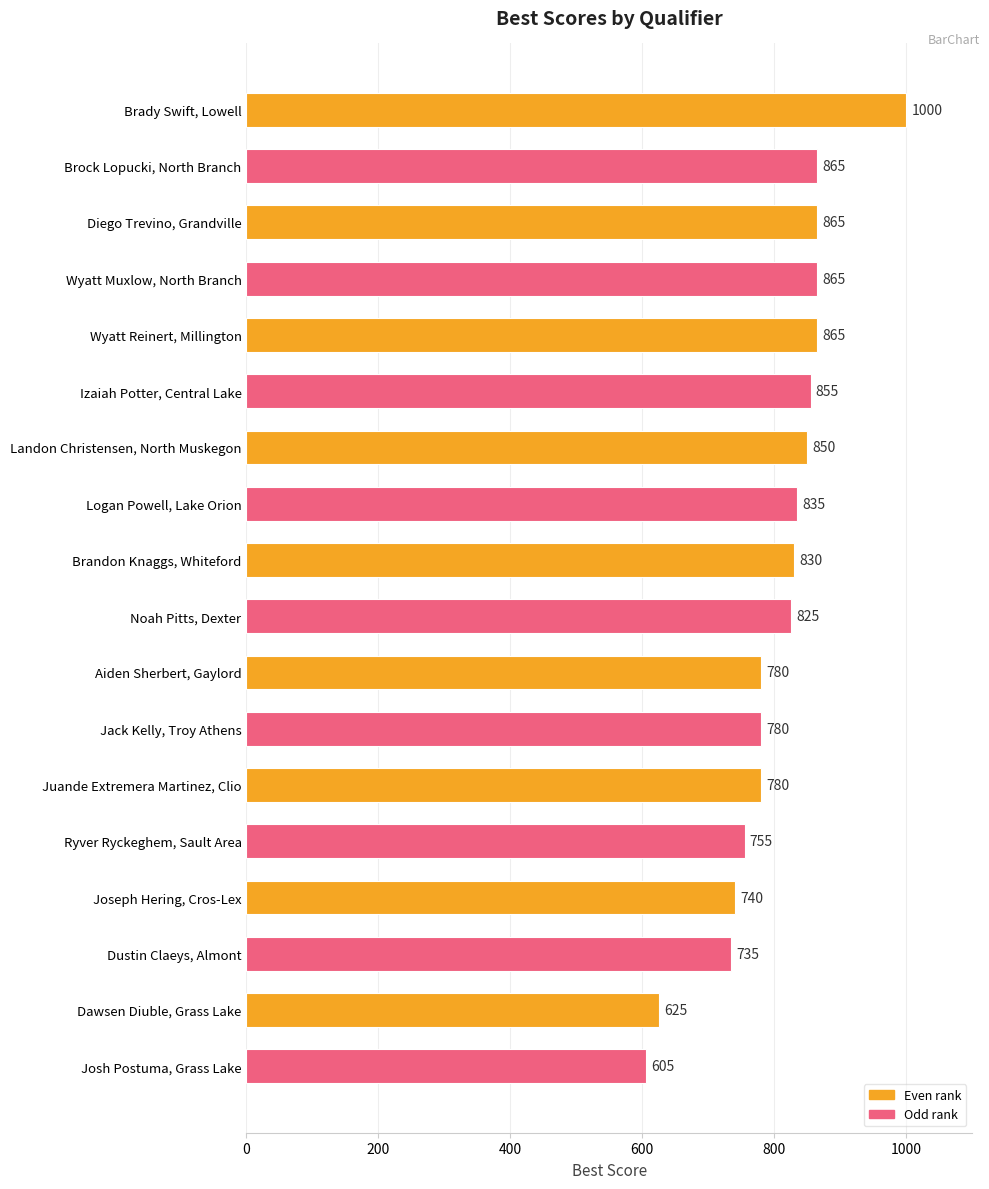

What is the greatest value displayed?

1000